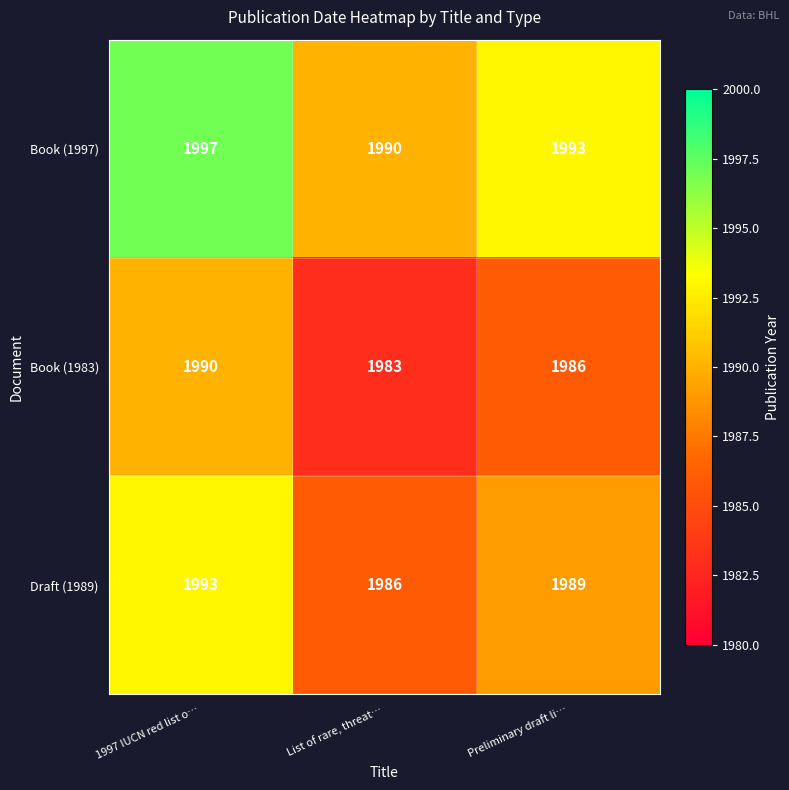

List the series in order of their overall mean, highest first.

Book (1997), Draft (1989), Book (1983)